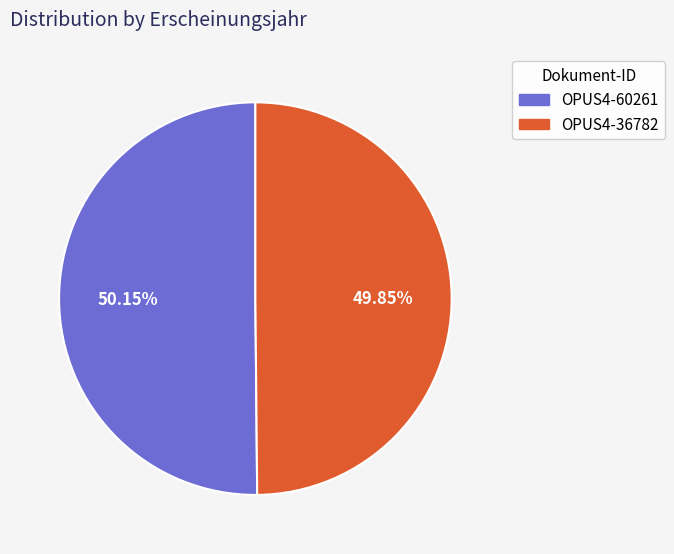

What is the total percentage of OPUS4-60261 and OPUS4-36782?

100.0%